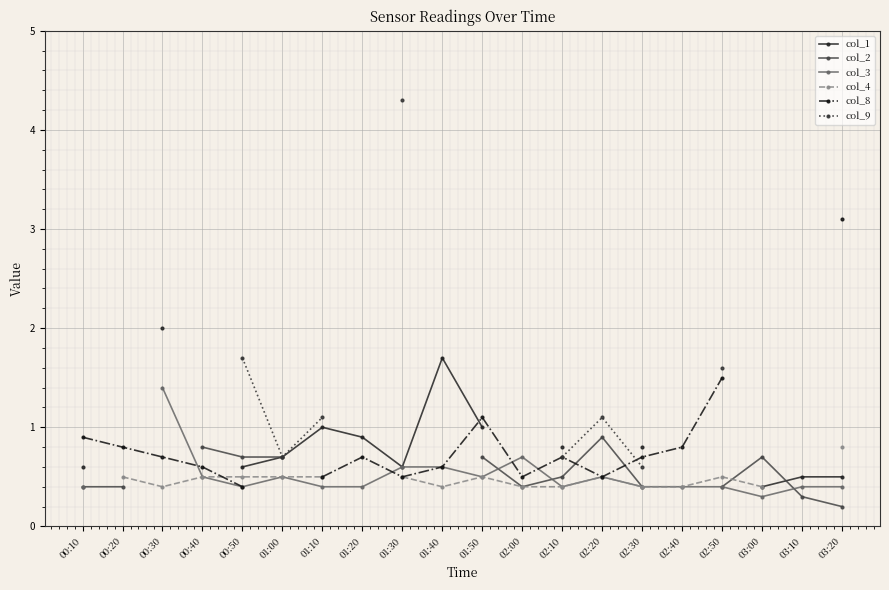

True or false: col_9 has more than 0 points higher than both neighbors.

True